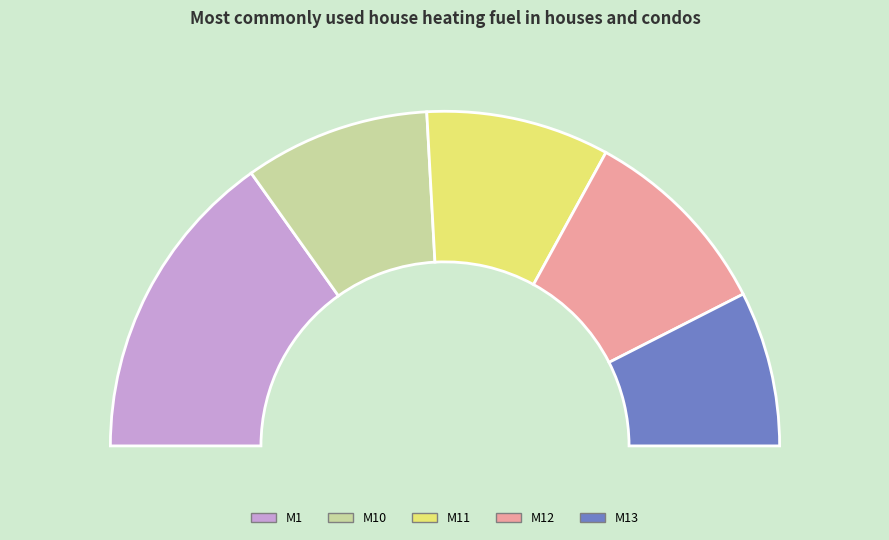

Does M1 account for over 50% of the chart?

No